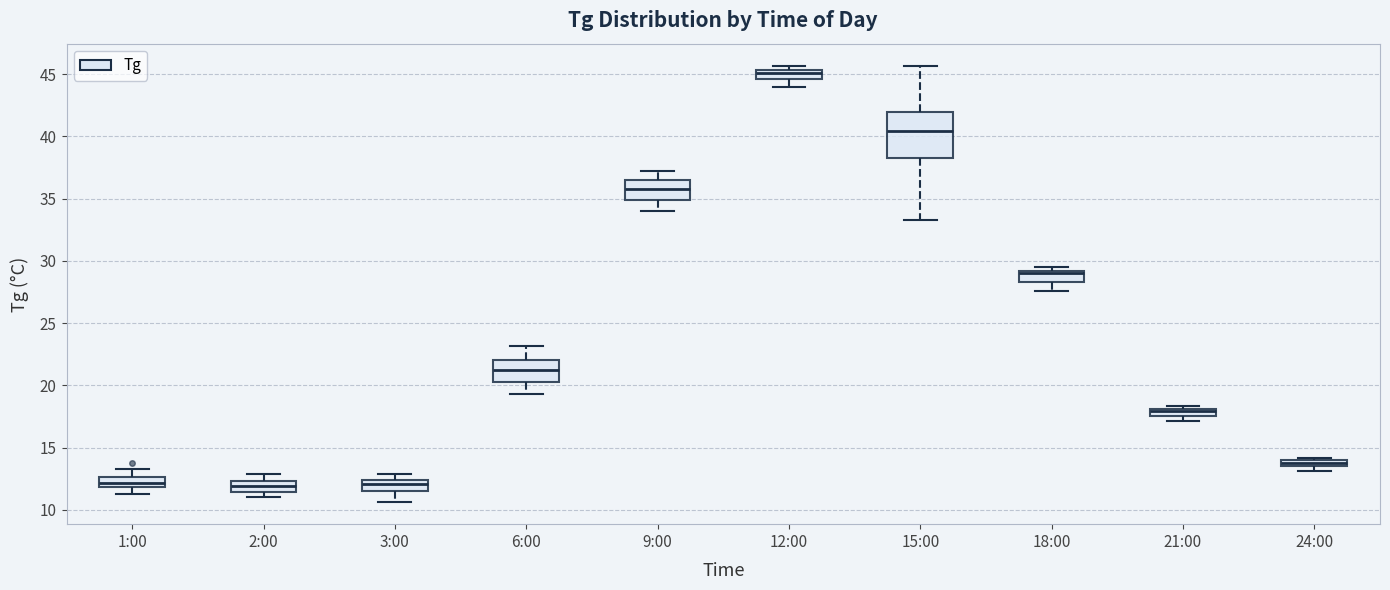

Where does the upper whisker of the box for 15:00 end on the y-axis? The values are not printed on the chart, so give them approximately, as read against the axis.

45.5